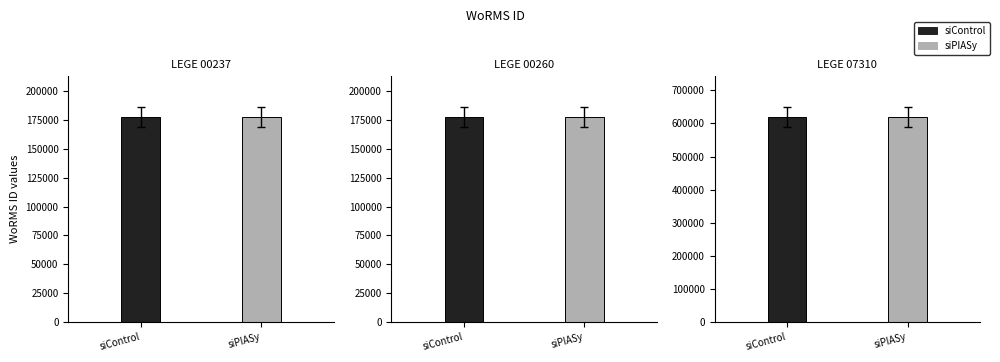

What is the smallest value displayed?

177506